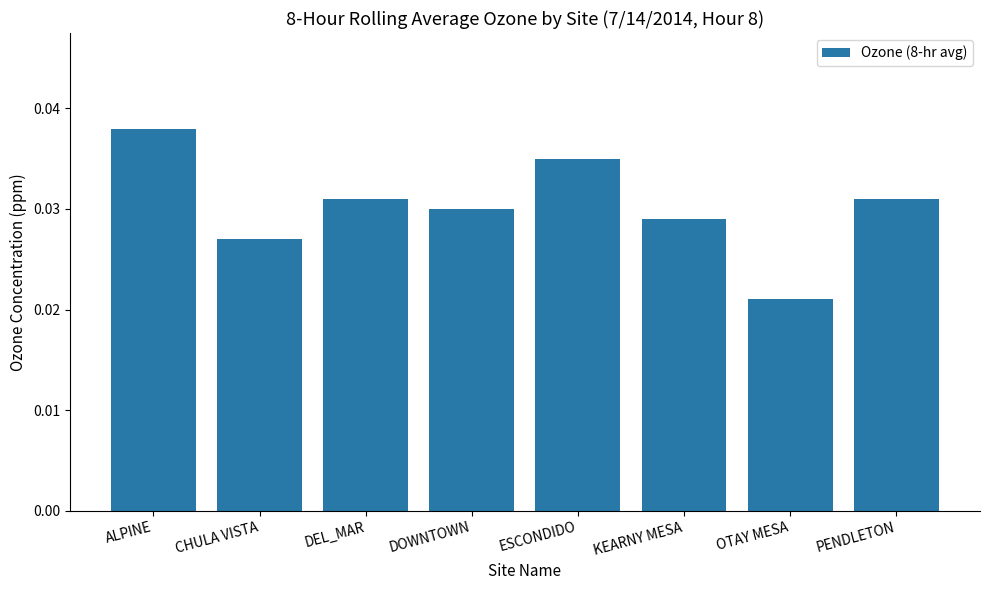

The value at PENDLETON is 0.1. True or false?

False